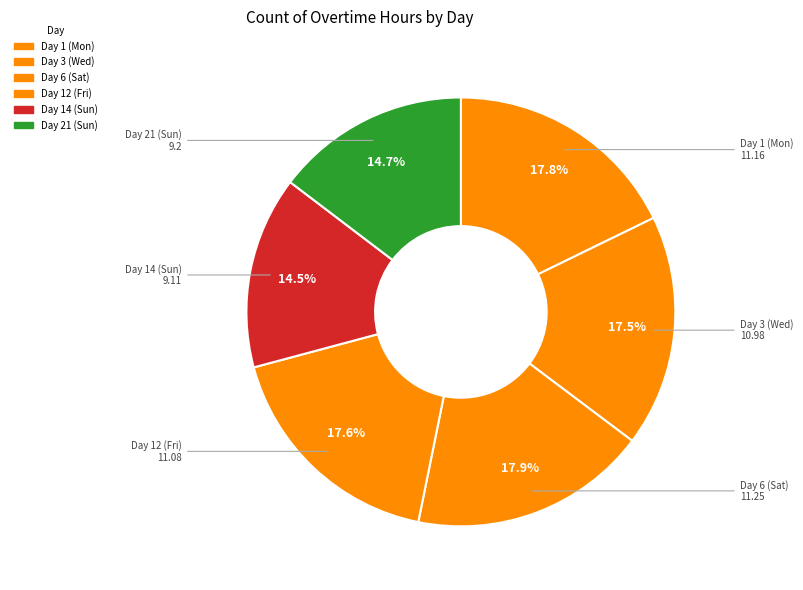

How many segments does this pie chart have?

6